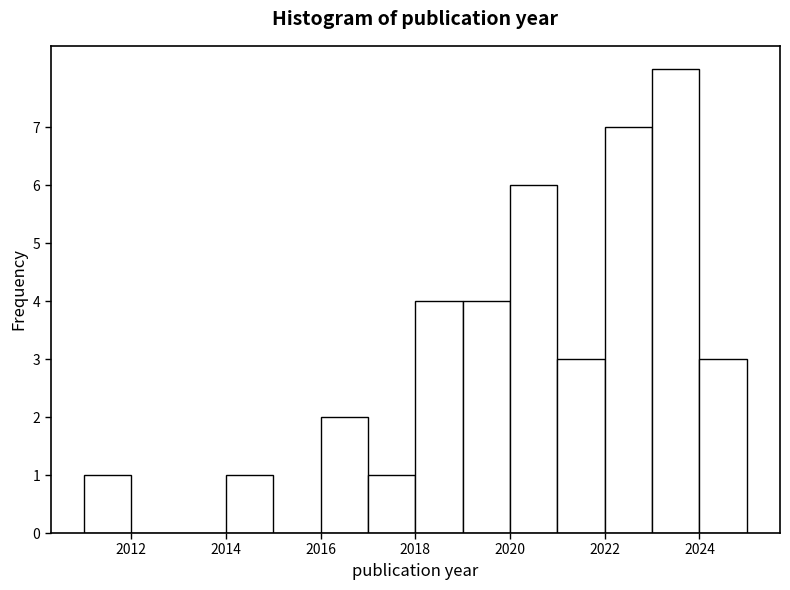

Which range on the x-axis has the tallest bar?

2023 to 2024